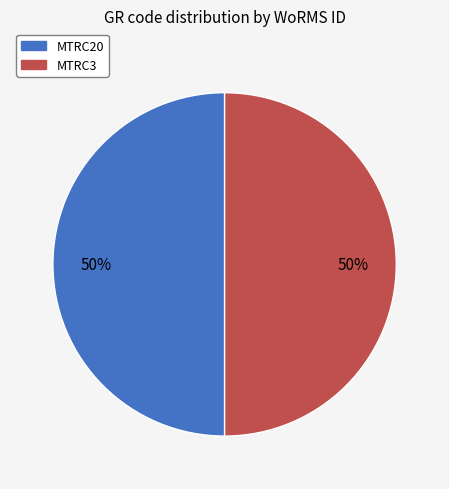

What is the ratio of the value at MTRC3 to the value at MTRC20?

1.0